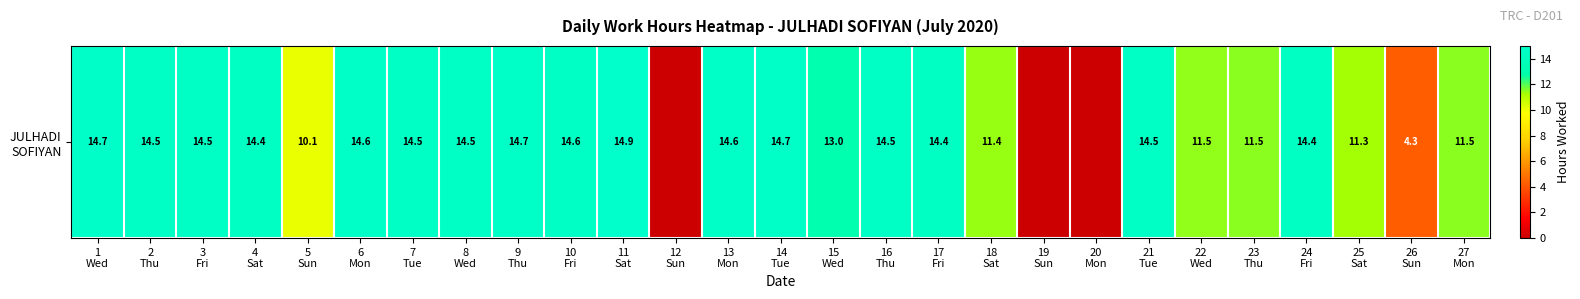

How many series are shown in this chart?

1